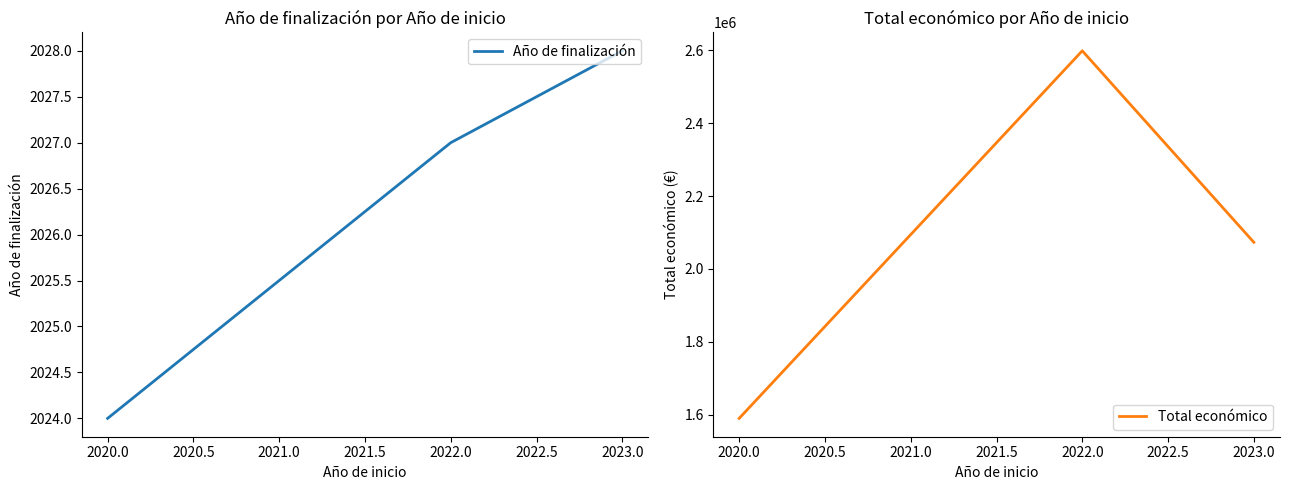

At which label is Año de finalización closest to 2026?

2022.0